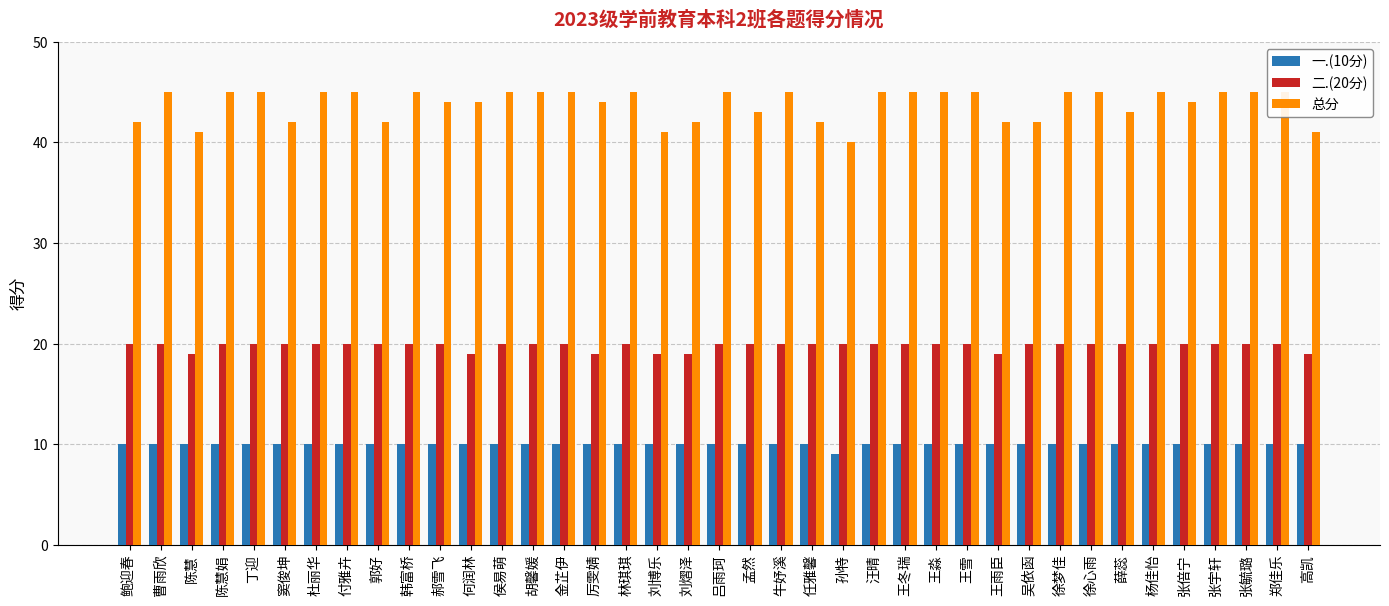

What is the approximate value of 一.(10分) at 林琪琪?

10